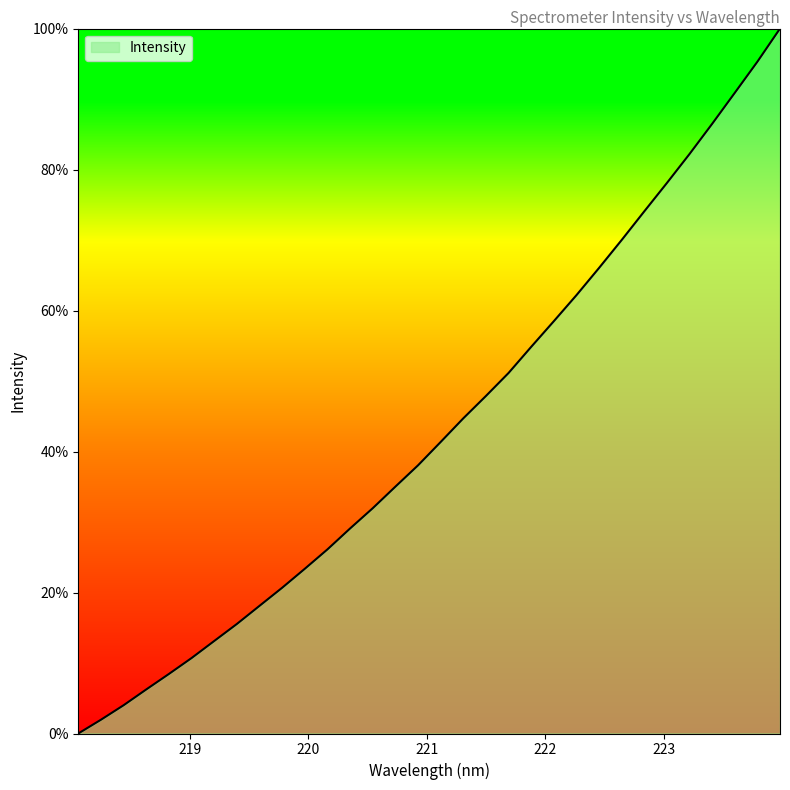

What is the average value?

43.3